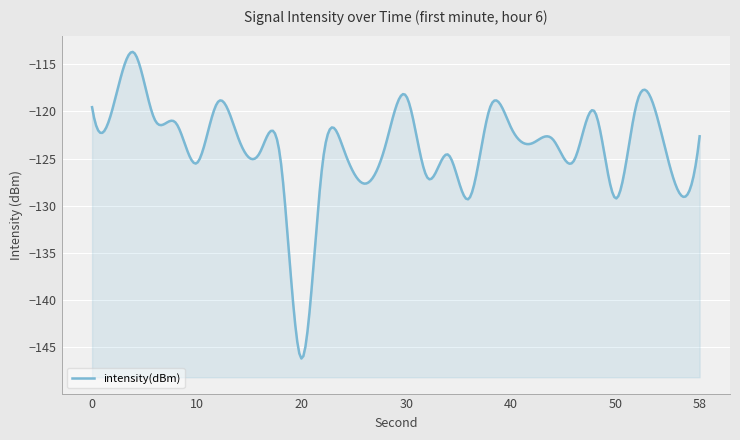

Read the value at 26.

-127.7